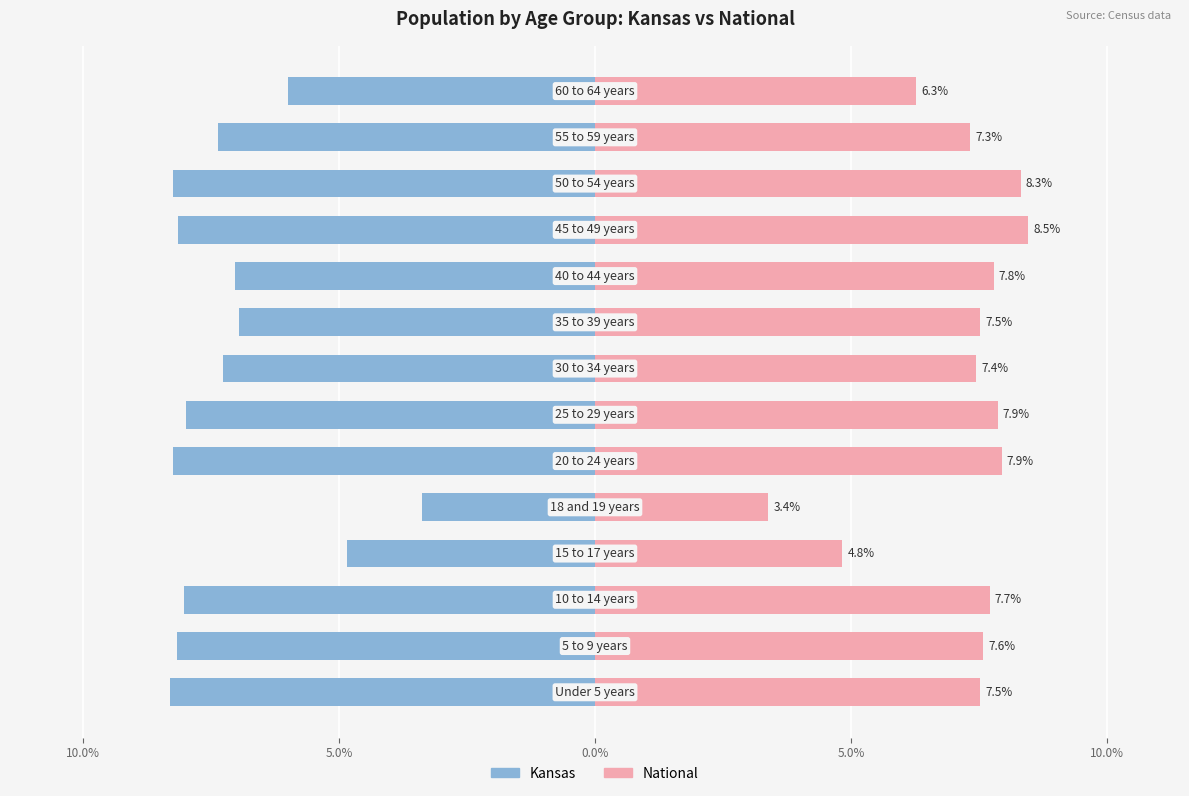

List the series in order of their overall mean, lowest first.

Kansas, National